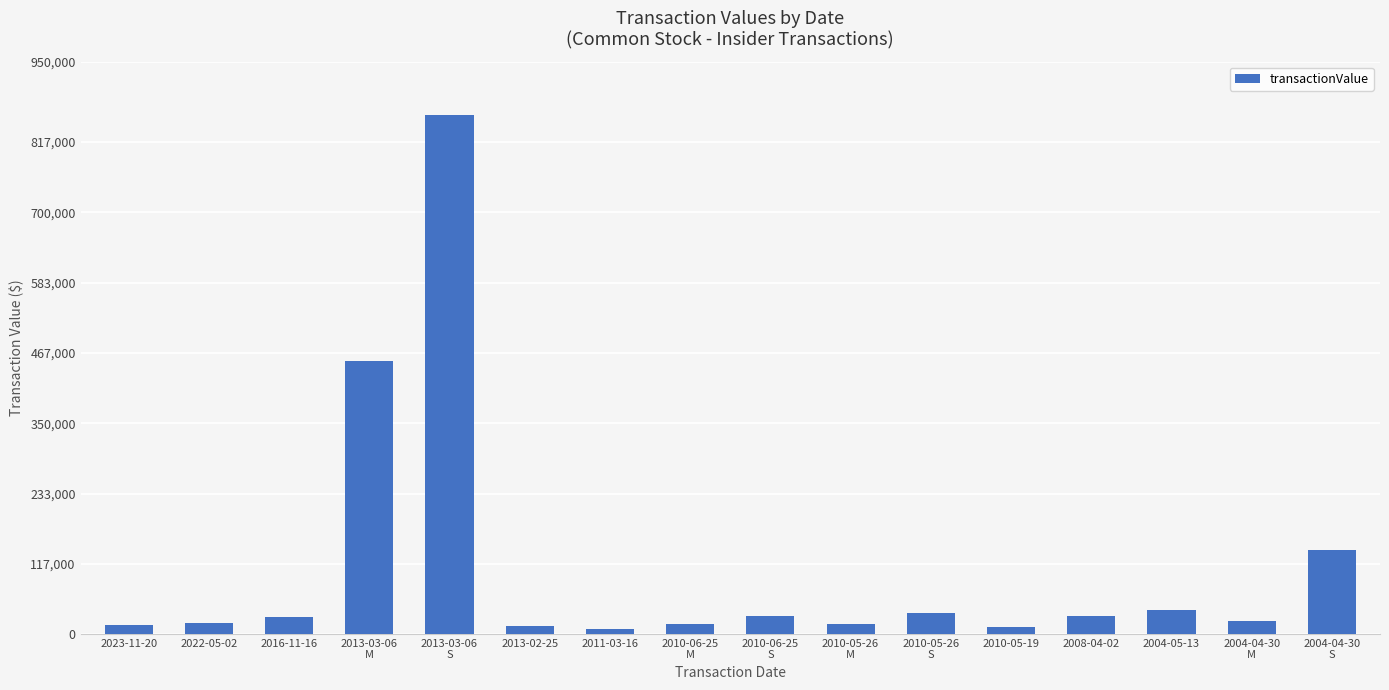

What is the smallest value displayed?

7500